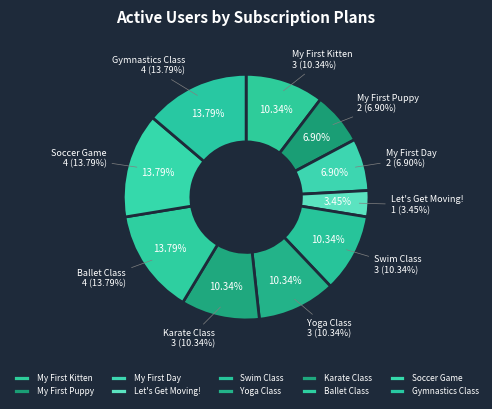

Rank the categories by value from highest to lowest.

My First Ballet Class, My First Soccer Game, My First Gymnastics Class, My First Kitten, My First Swim Class, My First Yoga Class, My First Karate Class, My First Puppy, My First Day of School, Let's Get Moving!